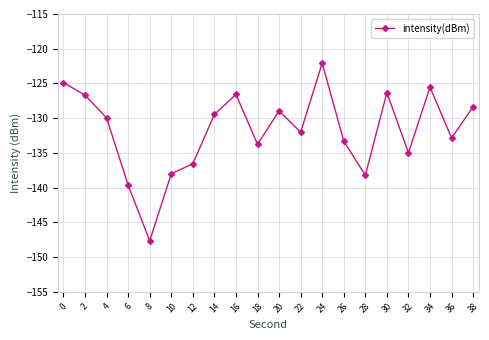

How many categories are shown in the chart?

20